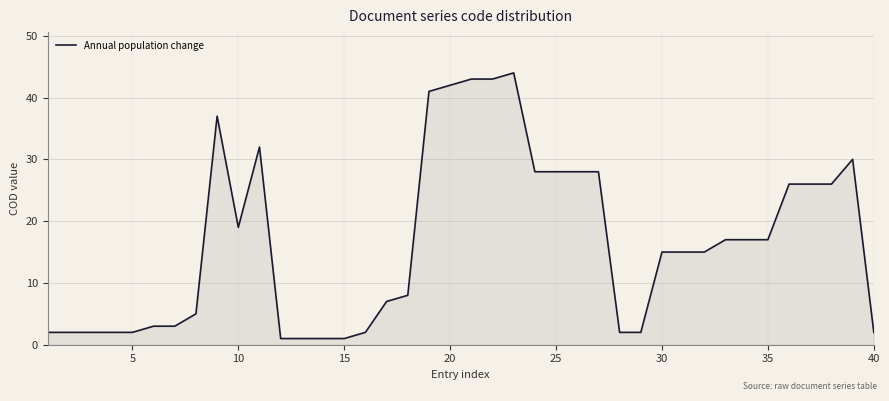

What is the difference between the maximum and minimum values?

43